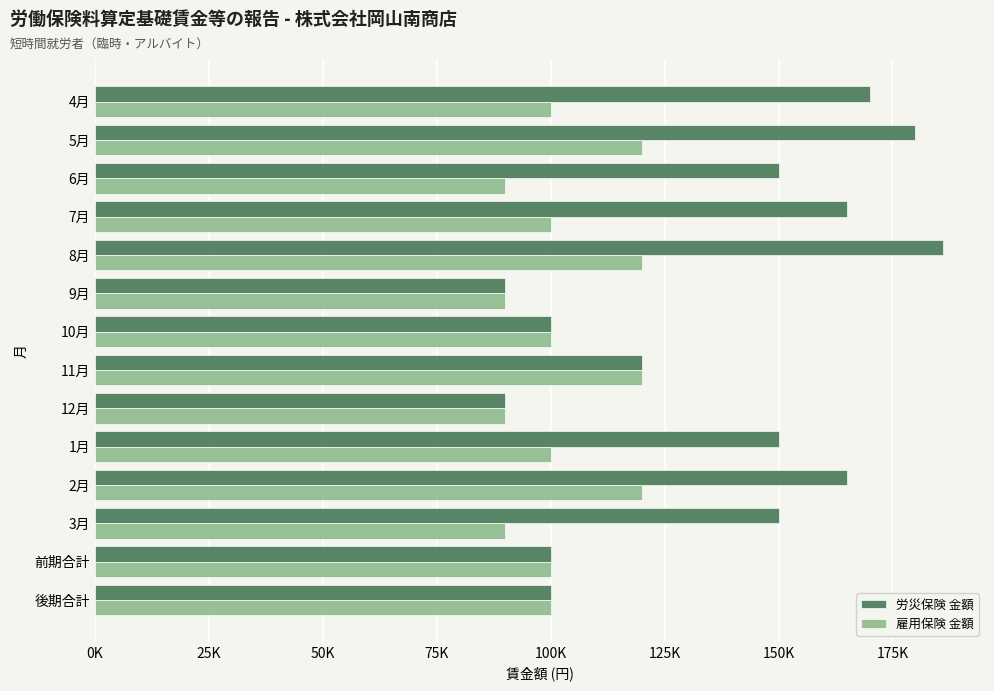

What are all the series names shown in the legend?

労災保険 金額, 雇用保険 金額